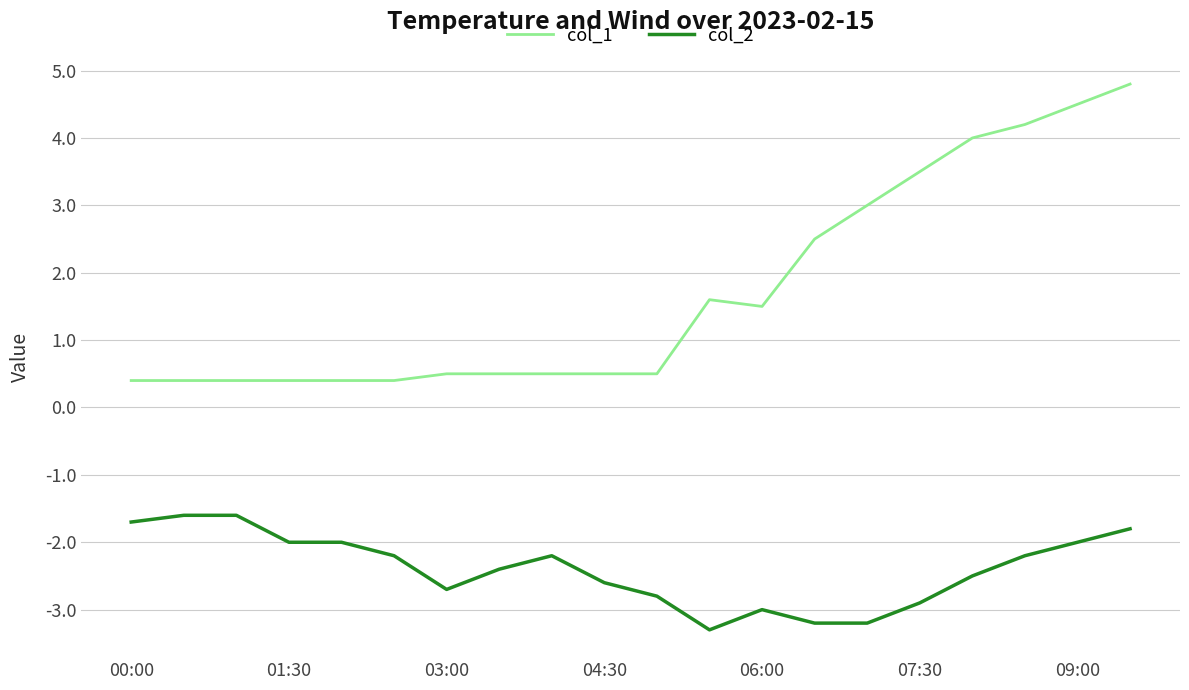

True or false: col_1 and col_2 cross at least once.

False